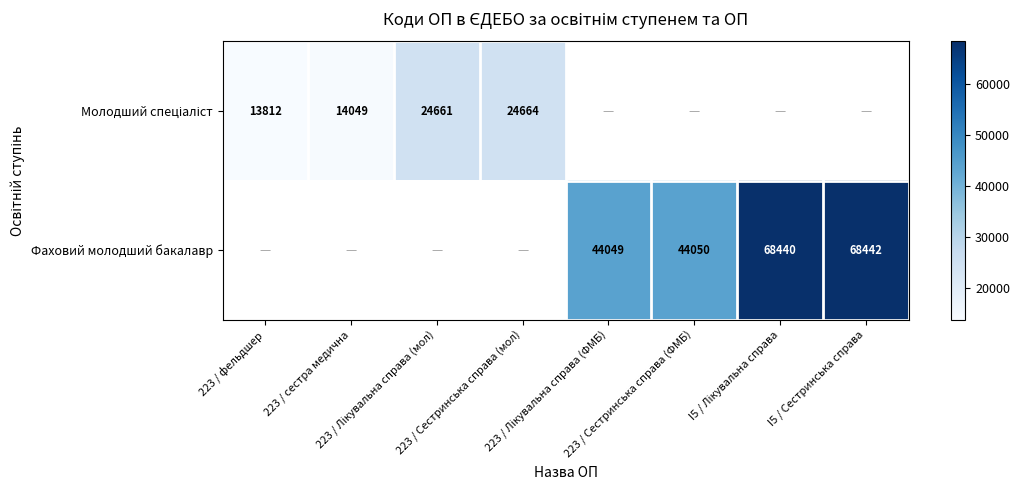

At how many categories does at least one series exceed 40971?

4